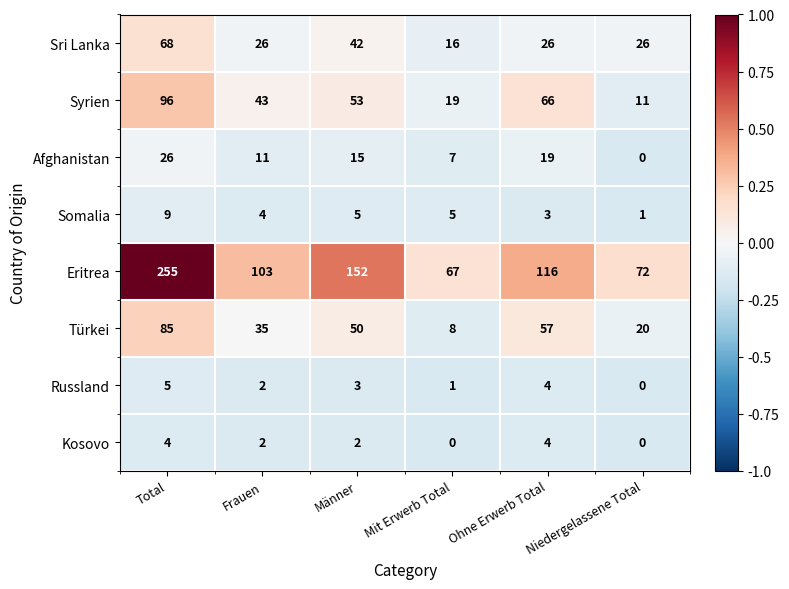

Which category has the highest value in the Eritrea series?

Total